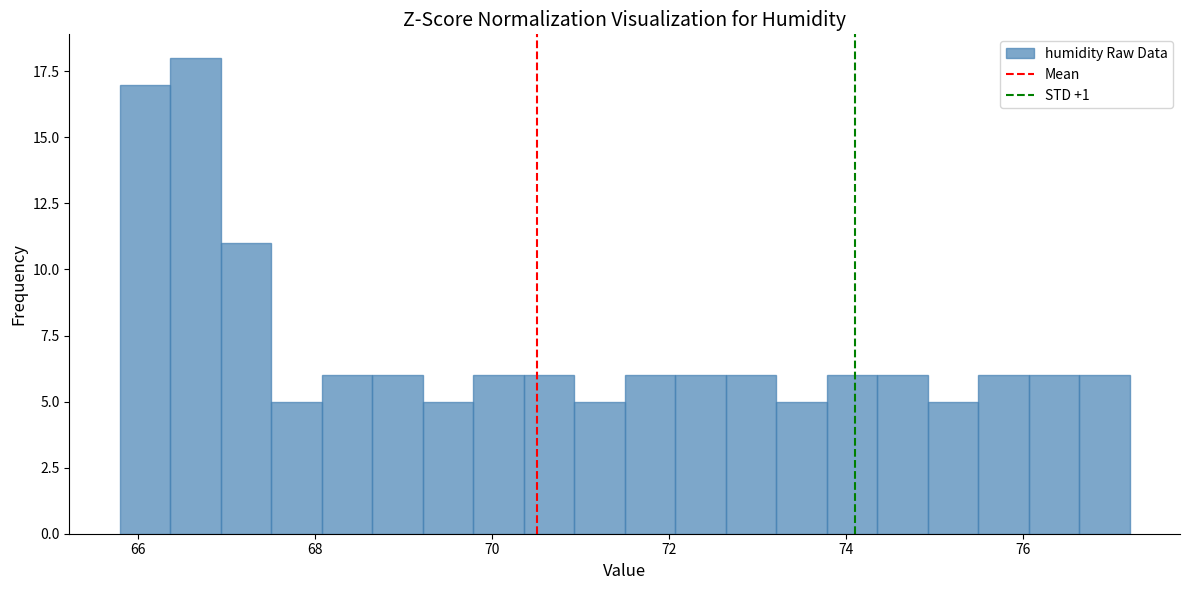

Around what value on the x-axis is the tallest bar? Give the approximate position of its centre, as read against the axis.

66.6